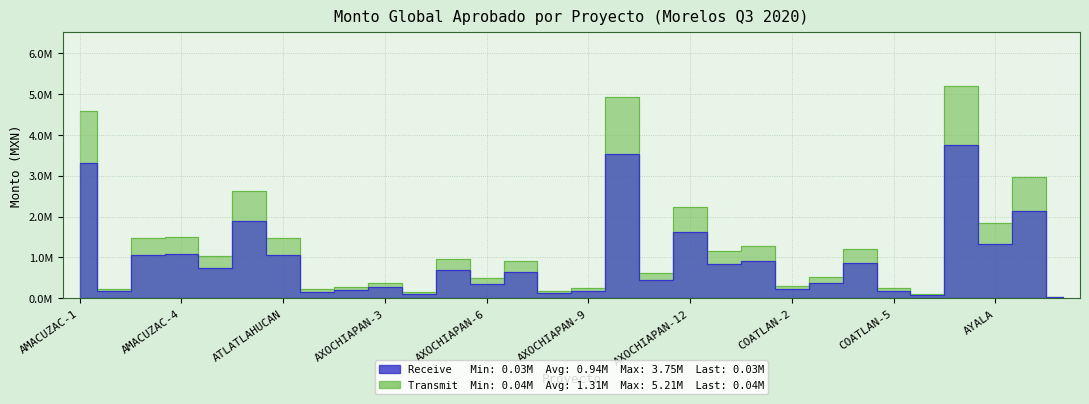

True or false: there are more than 2 points higher than both neighbors.

True